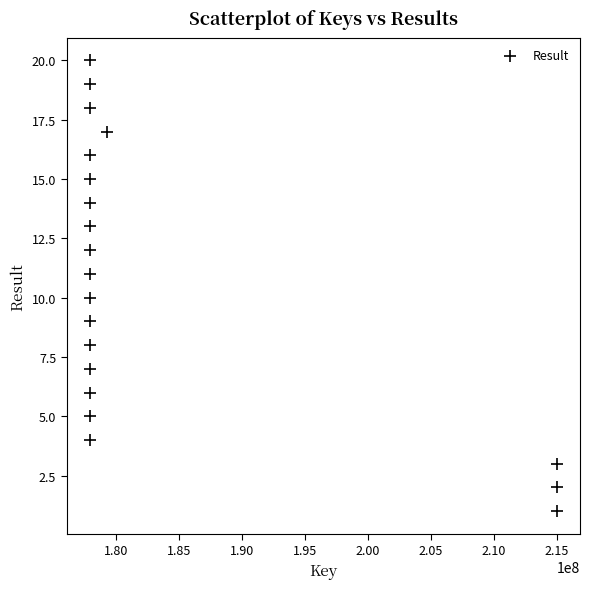

What is the range of X values (max minus min)?

37071529